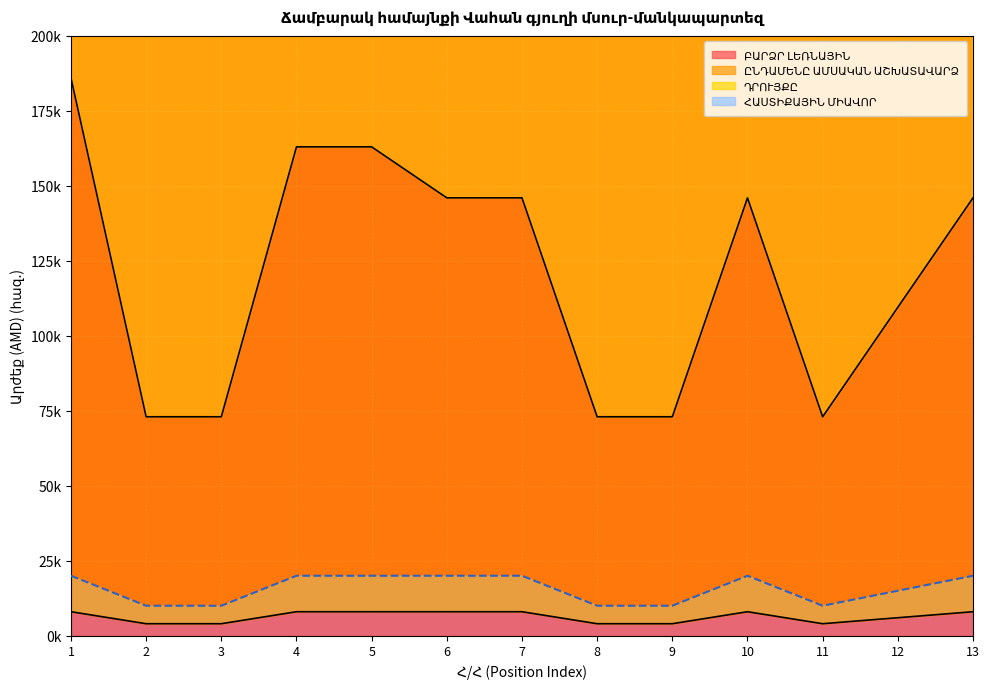

Reading left to right, what are all the values shown in this chart?

ԲԱՐՁՐ ԼԵՌՆԱՅԻՆ: 1=8.0	2=4.0	3=4.0	4=8.0	5=8.0	6=8.0	7=8.0	8=4.0	9=4.0	10=8.0	11=4.0	12=6.0	13=8.0
ԸՆԴԱՄԵՆԸ ԱՄՍԱԿԱՆ ԱՇԽԱՏԱՎԱՐՁ: 1=186.0	2=73.0	3=73.0	4=163.0	5=163.0	6=146.0	7=146.0	8=73.0	9=73.0	10=146.0	11=73.0	12=109.5	13=146.0
ՀԱՍՏԻՔԱՅԻՆ ՄԻԱՎՈՐ: 1=20.0	2=10.0	3=10.0	4=20.0	5=20.0	6=20.0	7=20.0	8=10.0	9=10.0	10=20.0	11=10.0	12=15.0	13=20.0